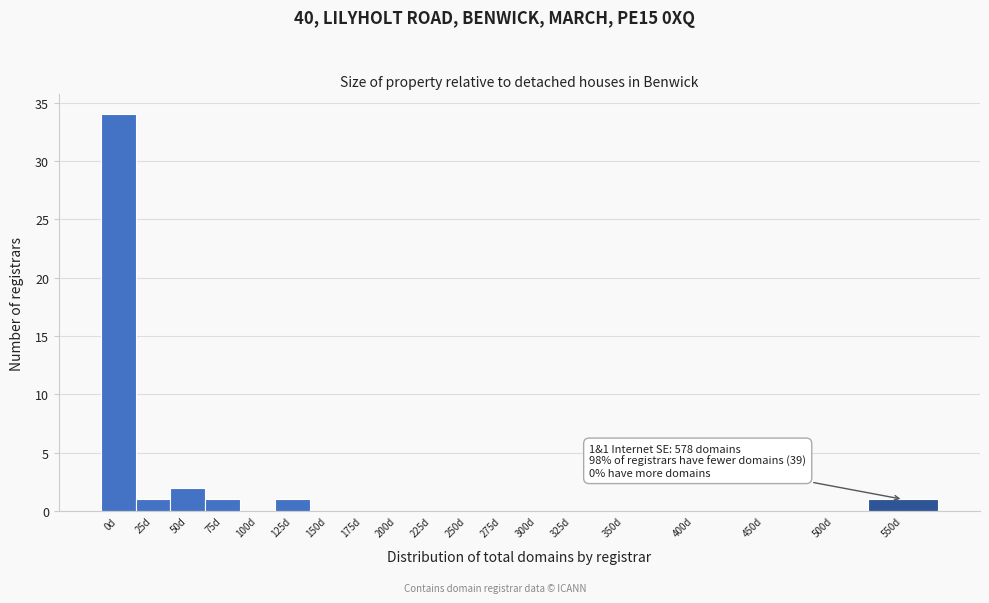

Reading left to right, what are all the values shown in this chart?

0d=34	25d=1	50d=2	75d=1	100d=0	125d=1	150d=0	175d=0	200d=0	225d=0	250d=0	275d=0	300d=0	325d=0	350d=0	400d=0	450d=0	500d=0	550d=1